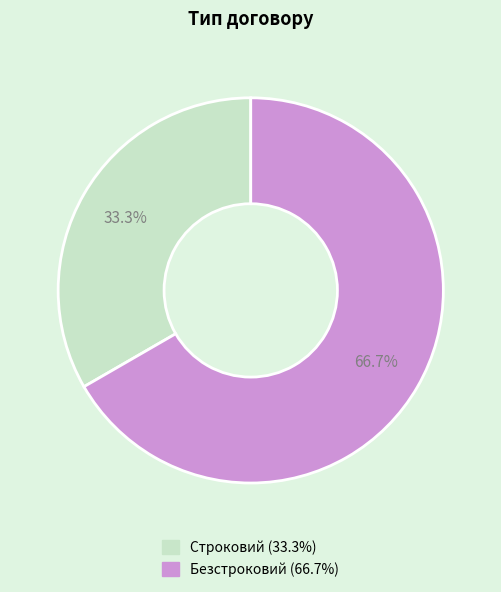

How many slices are in this pie chart?

2